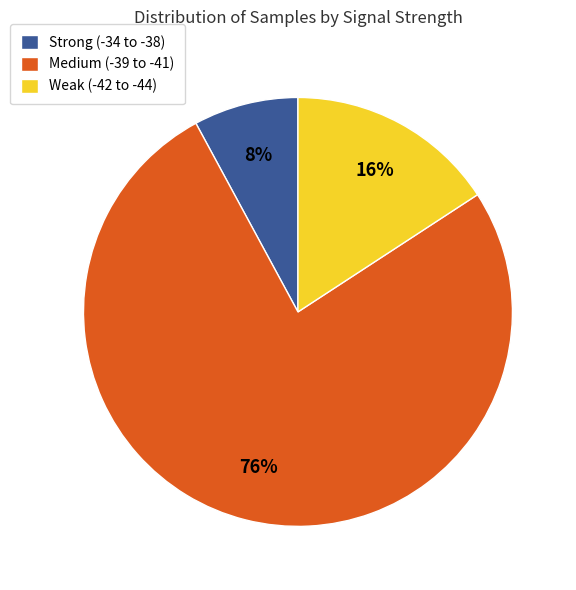

Rank the categories by value from highest to lowest.

Medium (-39 to -41), Weak (-42 to -44), Strong (-34 to -38)